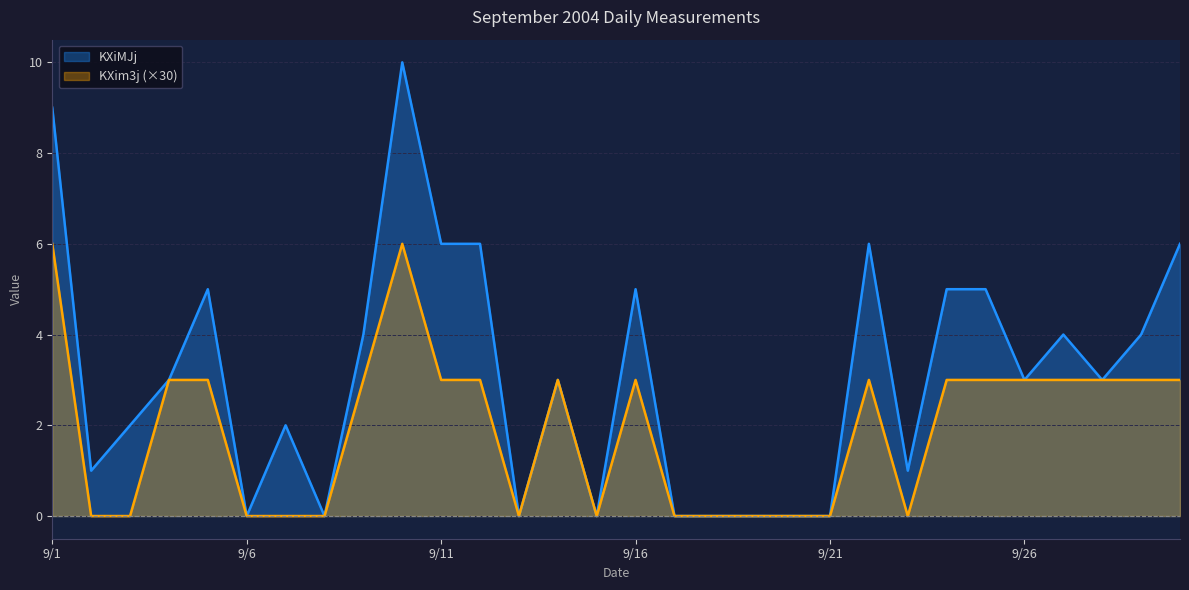

Reading left to right, extract all data points from this chart.

KXim3j: 6	0	0	3	3	0	0	0	3	6	3	3	0	3	0	3	0	0	0	0	0	3	0	3	3	3	3	3	3	3
KXiMJj: 9	1	2	3	5	0	2	0	4	10	6	6	0	3	0	5	0	0	0	0	0	6	1	5	5	3	4	3	4	6